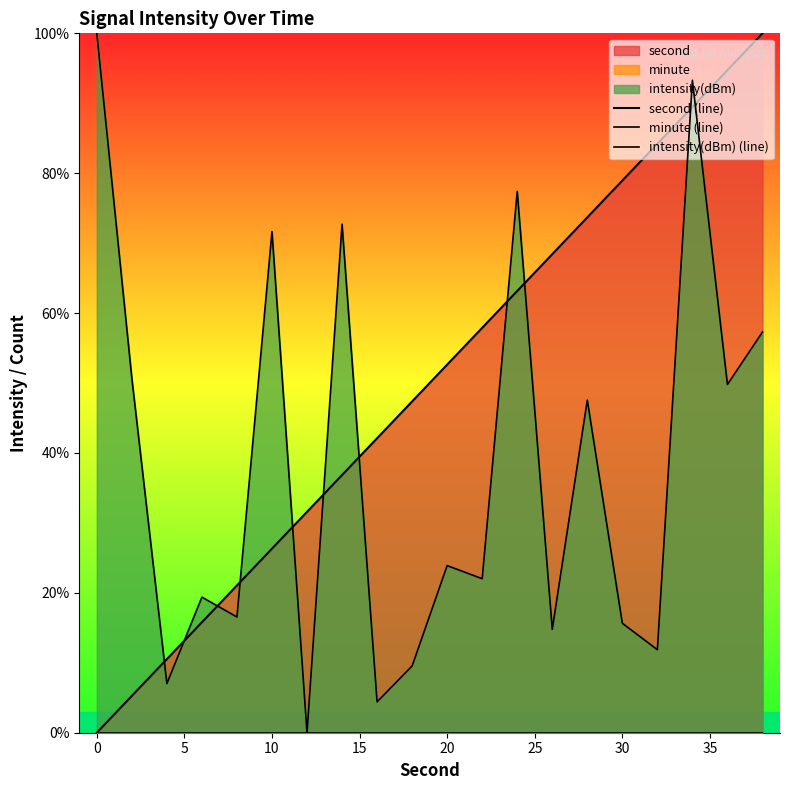

Which series has the largest total across all categories?

second (line)